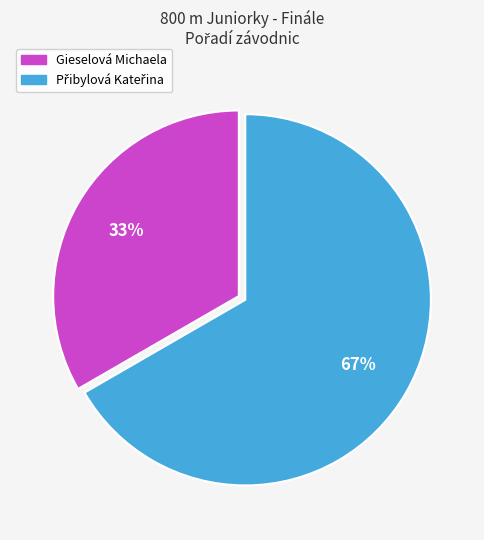

Does Gieselová Michaela account for over 50% of the chart?

No